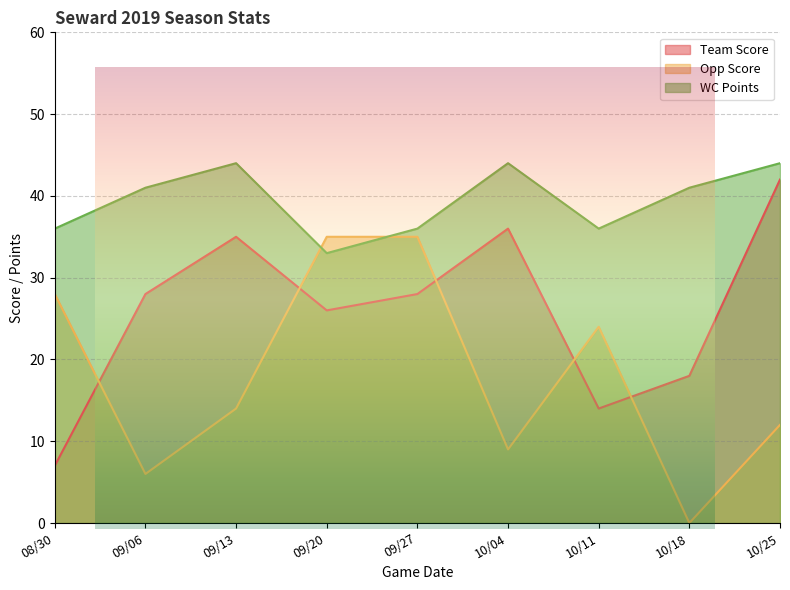

Reading left to right, extract all data points from this chart.

Team Score: 7	28	35	26	28	36	14	18	42
Opp Score: 28	6	14	35	35	9	24	0	12
WC Points: 36	41	44	33	36	44	36	41	44